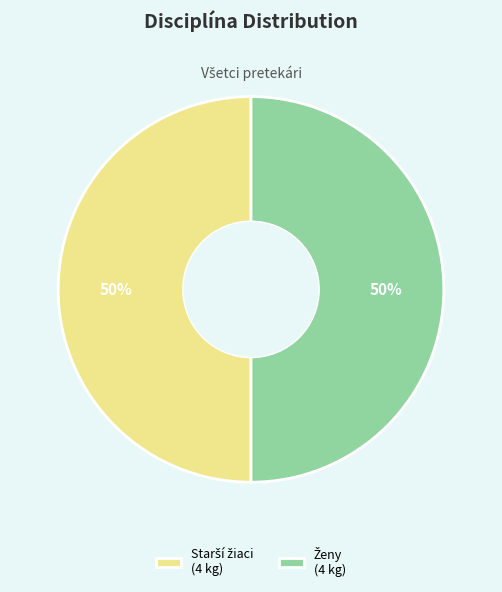

To the nearest percent, what is the average slice percentage?

50%